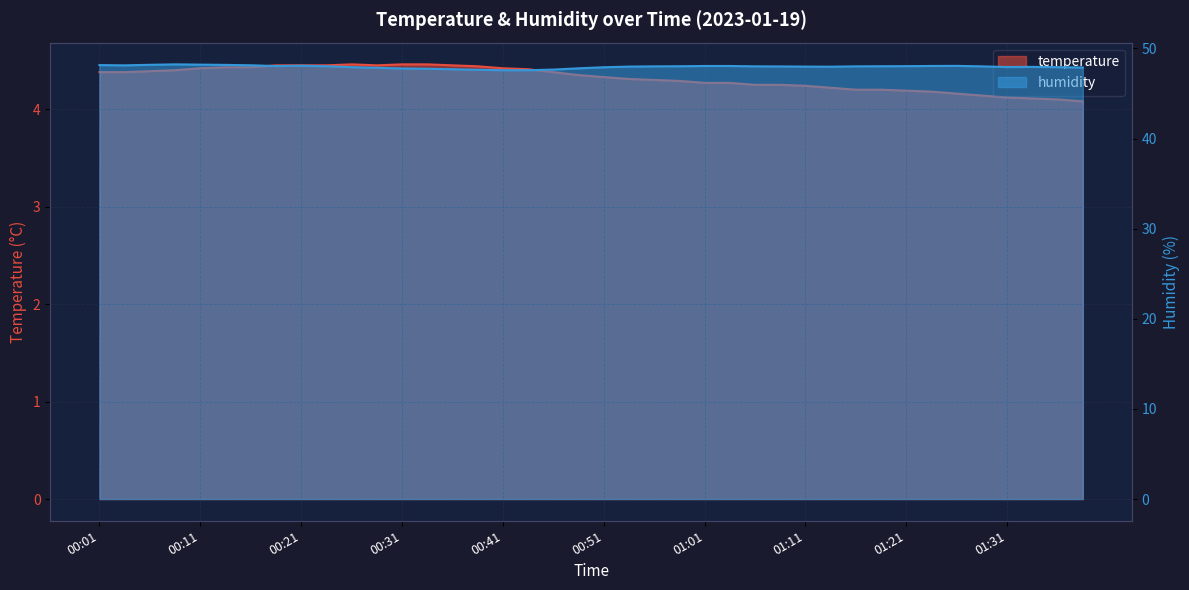

Reading left to right, transcribe all the data shown in this chart.

temperature: 4.4	4.4	4.4	4.4	4.4	4.4	4.4	4.5	4.5	4.5	4.5	4.5	4.5	4.5	4.5	4.4	4.4	4.4	4.4	4.3	4.3	4.3	4.3	4.3	4.3	4.3	4.2	4.2	4.2	4.2	4.2	4.2	4.2	4.2	4.2	4.1	4.1	4.1	4.1	4.1
humidity: 48.2	48.1	48.2	48.2	48.2	48.2	48.1	48.0	48.1	48.0	47.9	47.9	47.8	47.8	47.7	47.6	47.6	47.6	47.7	47.8	47.9	48.0	48.0	48.0	48.1	48.1	48.0	48.0	48.0	48.0	48.0	48.0	48.0	48.1	48.1	48.0	47.9	48.0	47.9	47.9